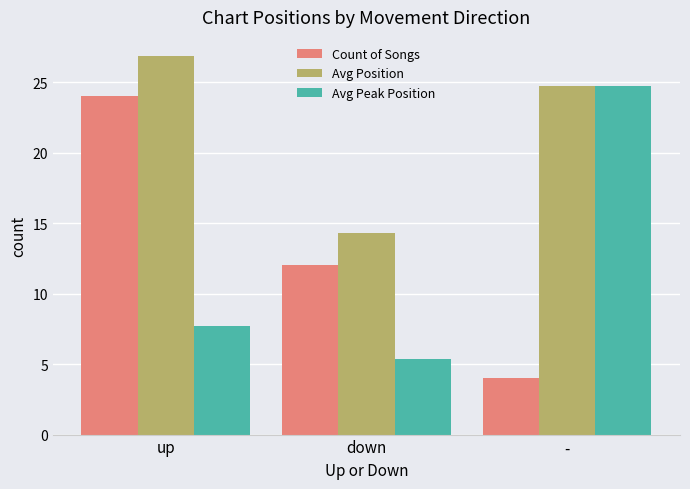

What are all the series names shown in the legend?

Count of Songs, Avg Position, Avg Peak Position